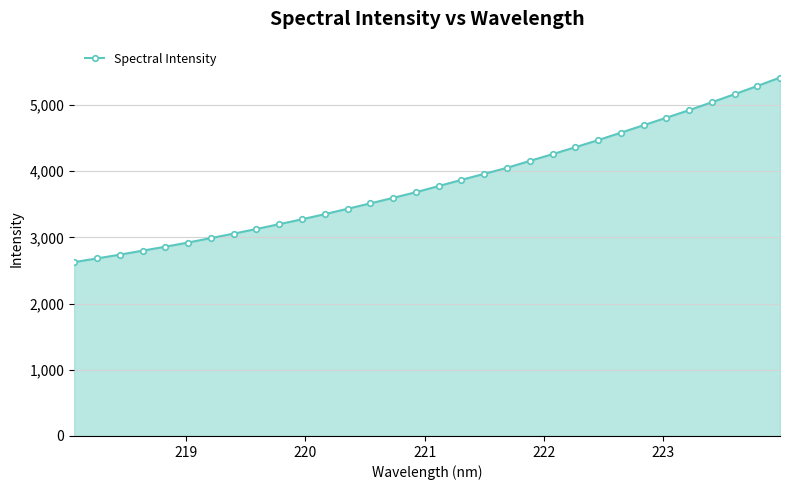

What is the minimum value shown in the chart?

2625.4